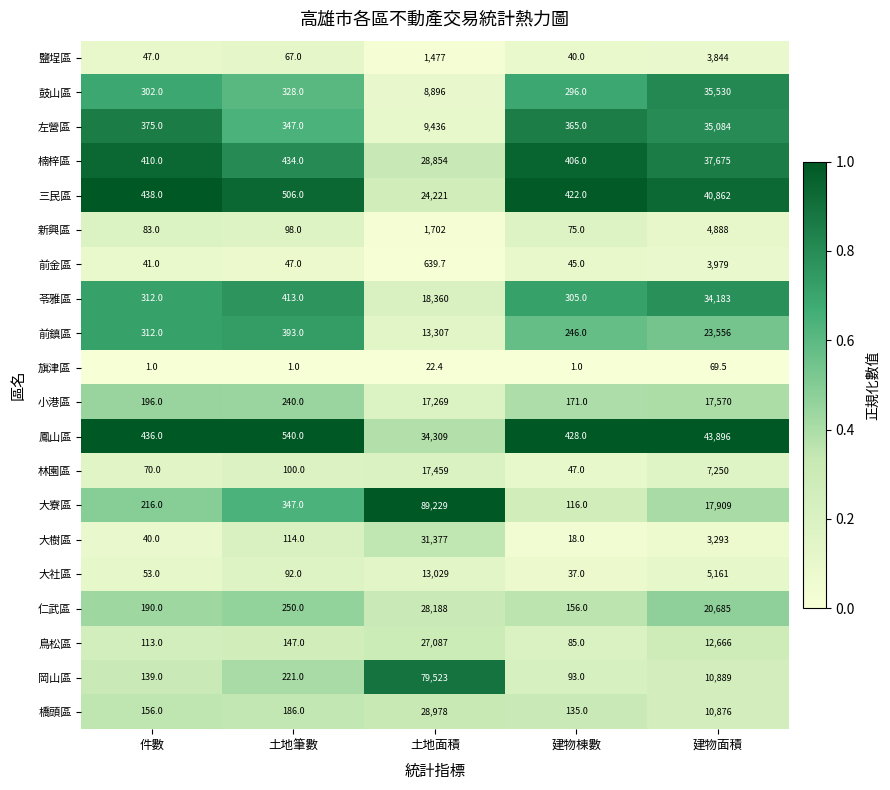

Which series has the largest total across all categories?

大寮區